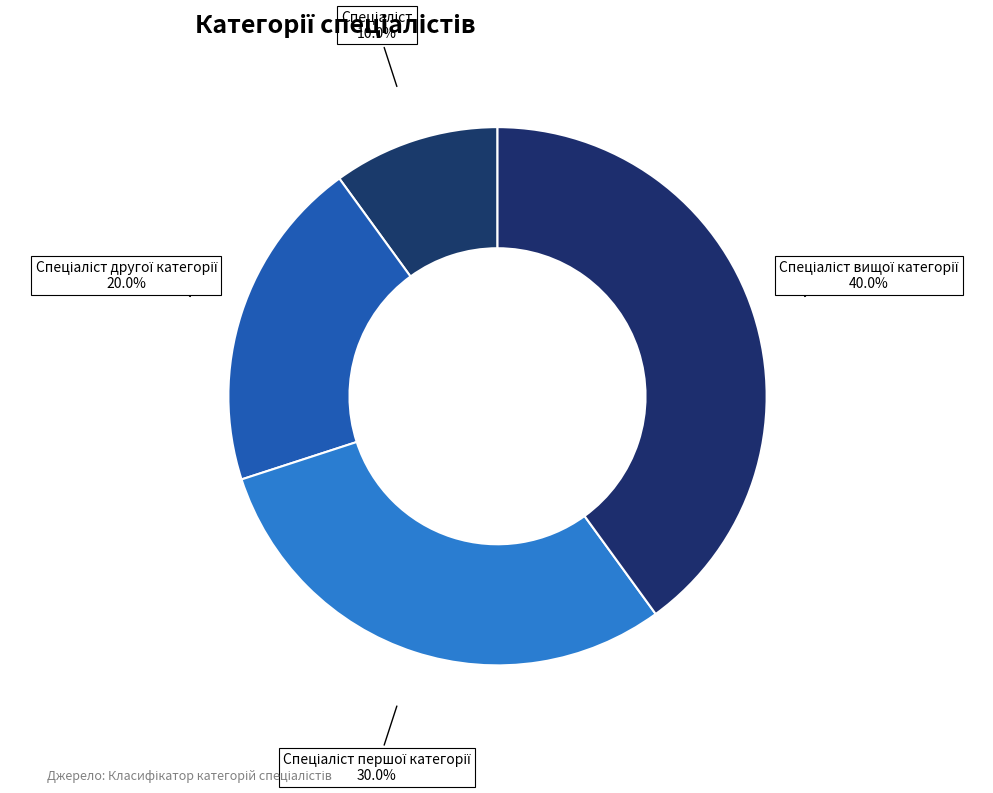

Is there any slice that represents more than half of the pie?

No